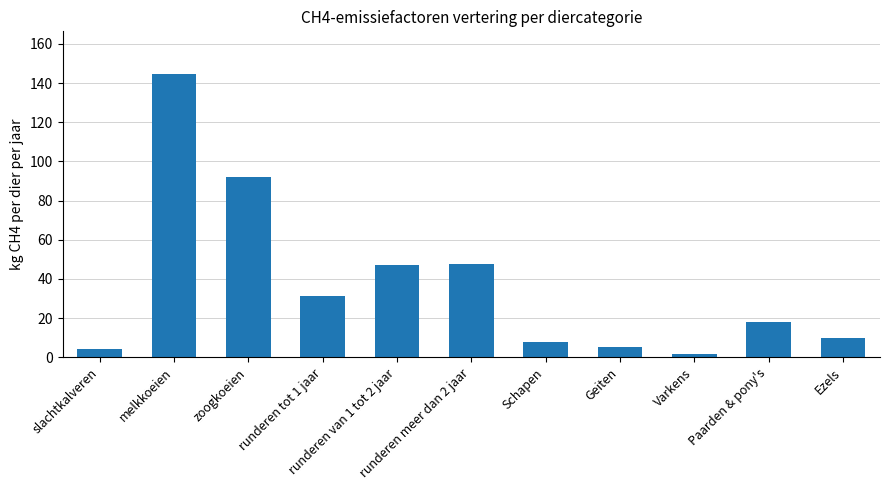

The chart shows a value of 214.4 at melkkoeien. True or false?

False